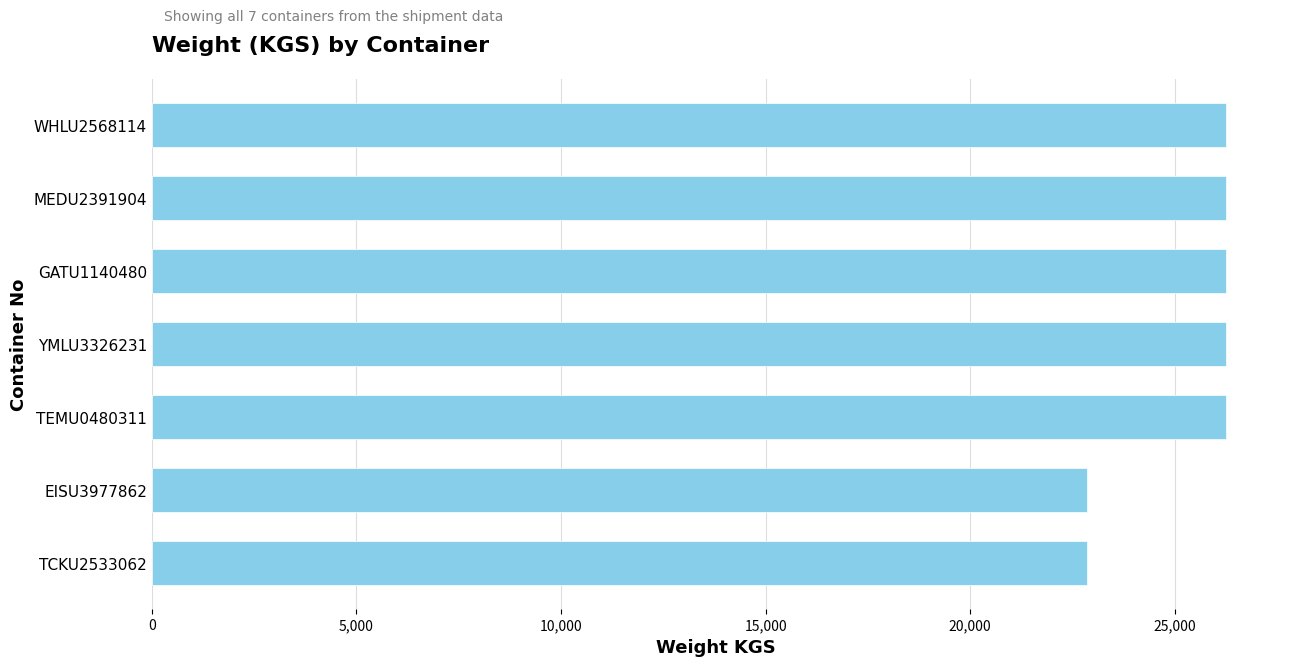

What is the difference between the maximum and second lowest values?

3397.2